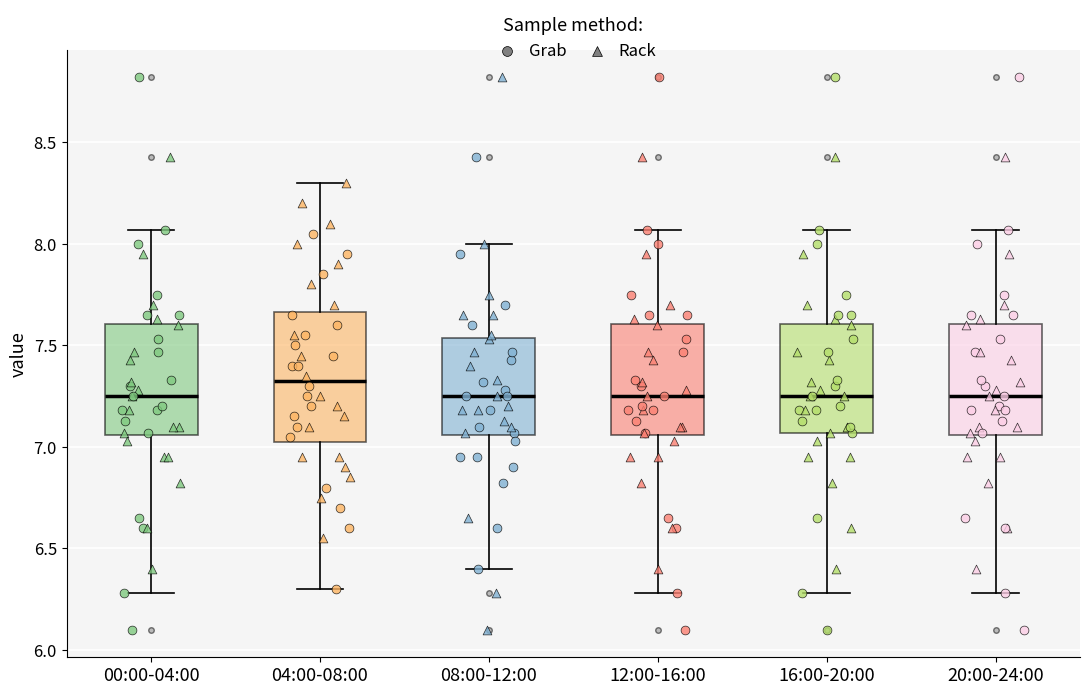

Reading left to right, read every box against the y-axis: the position of its median line, the range the box covers, and the ends of its whiskers. The values are not printed on the chart, so give them approximately, as read against the axis.

00:00-04:00: median 7.25, box 7.05 to 7.60, whiskers 6.30 to 8.05
04:00-08:00: median 7.35, box 7.05 to 7.65, whiskers 6.30 to 8.30
08:00-12:00: median 7.25, box 7.05 to 7.55, whiskers 6.40 to 8.00
12:00-16:00: median 7.25, box 7.05 to 7.60, whiskers 6.30 to 8.05
16:00-20:00: median 7.25, box 7.05 to 7.60, whiskers 6.30 to 8.05
20:00-24:00: median 7.25, box 7.05 to 7.60, whiskers 6.30 to 8.05